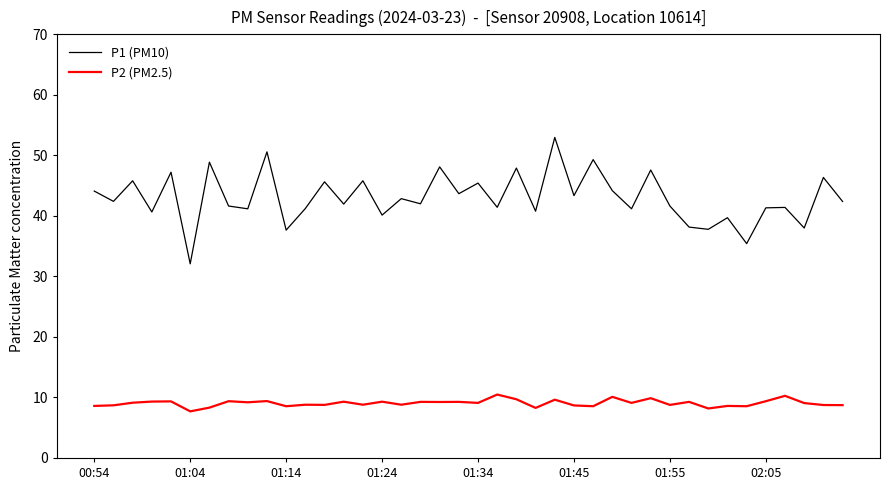

The value of P2 (PM2.5) at 24 is 14.6. True or false?

False